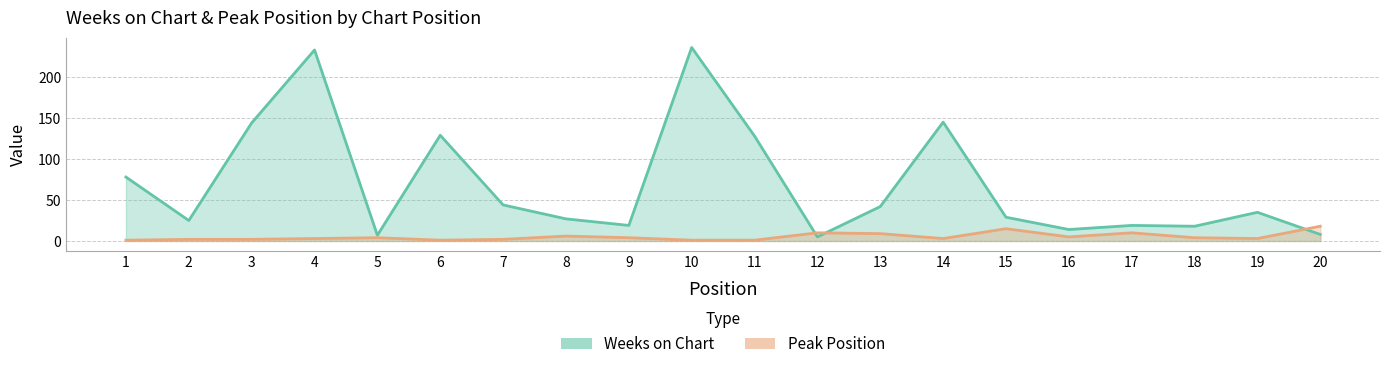

Count the number of data series in this chart.

2